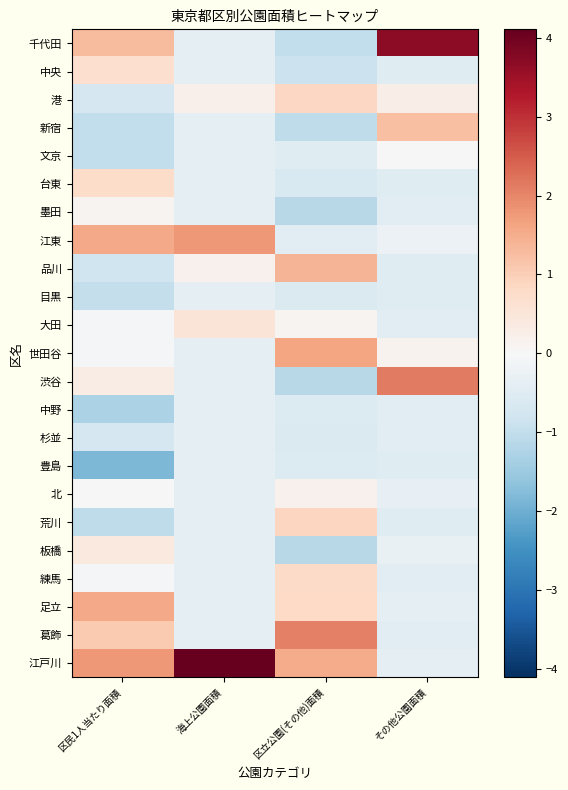

At which category is the sum across all series the highest?

区民1人当たり面積